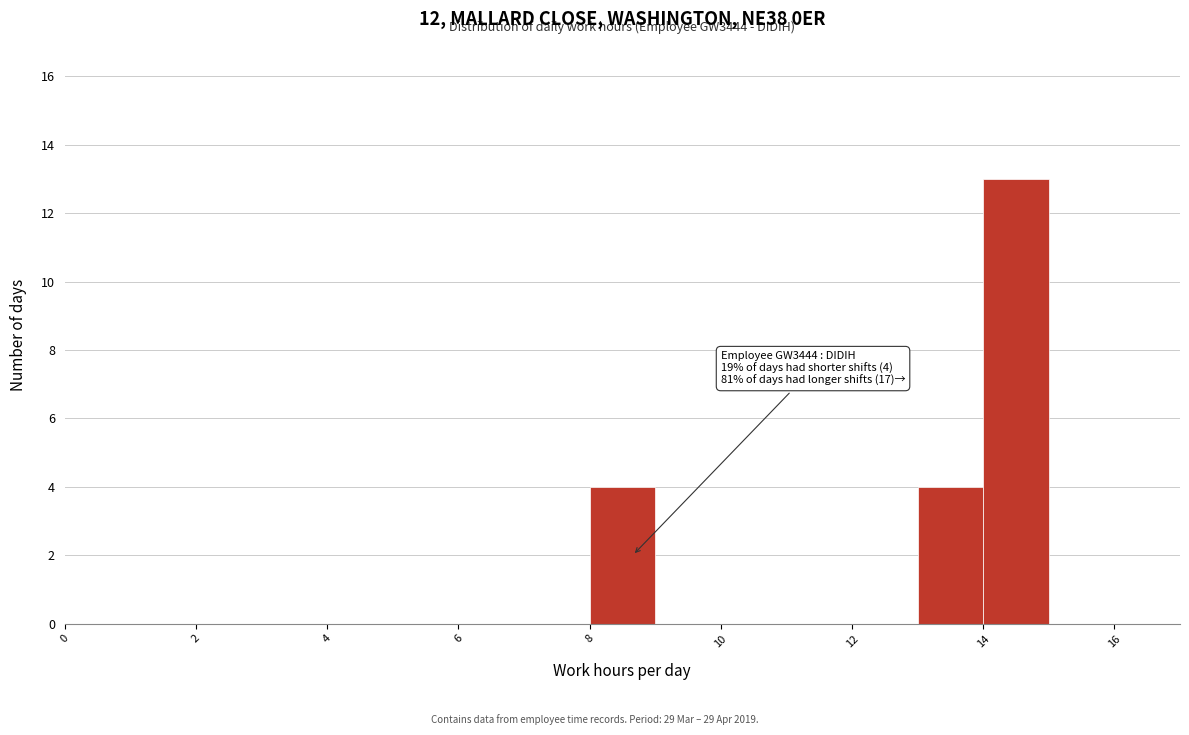

Over which range of the x-axis is the bar tallest?

14 to 15